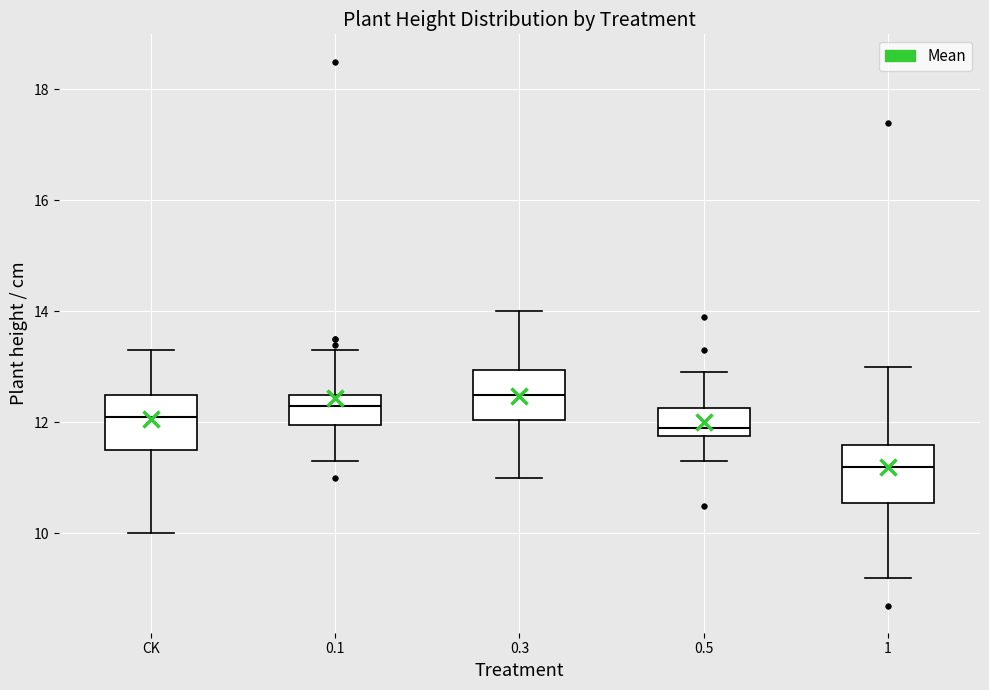

Reading left to right, transcribe this box plot: for each box, give where its median line is, the range the box spans, and where its two whiskers end, as read against the y-axis. The values are not printed on the chart, so give them approximately, as read against the axis.

CK: median 12.2, box 11.6 to 12.6, whiskers 10.0 to 13.4
0.1: median 12.4, box 12.0 to 12.6, whiskers 11.4 to 13.4
0.3: median 12.6, box 12.0 to 13.0, whiskers 11.0 to 14.0
0.5: median 12.0, box 11.8 to 12.2, whiskers 11.4 to 13.0
1: median 11.2, box 10.6 to 11.6, whiskers 9.2 to 13.0